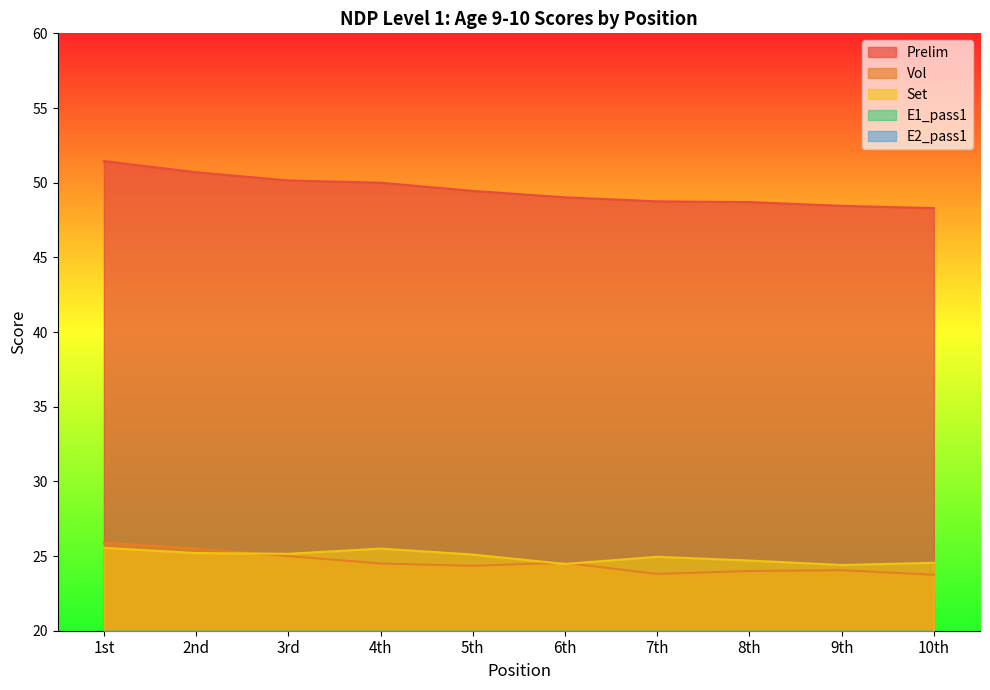

How many intersections are there between Set and Vol?

3